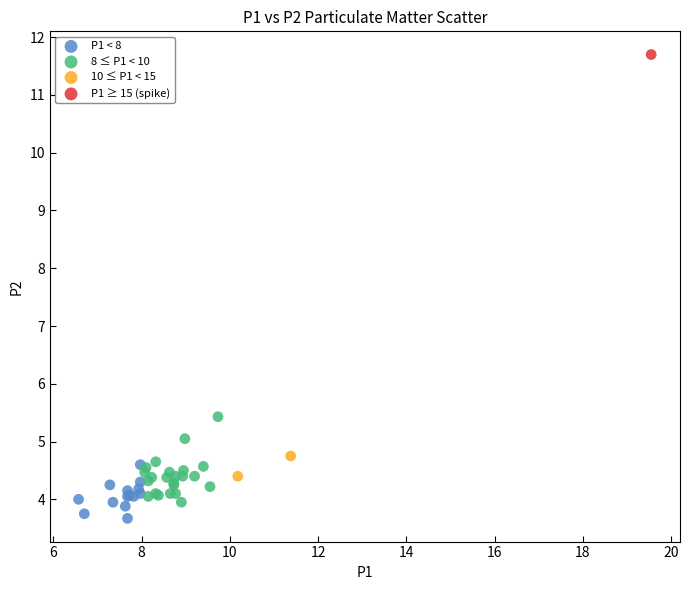

What are all the series names shown in the legend?

P1 < 8, 8 ≤ P1 < 10, 10 ≤ P1 < 15, P1 ≥ 15 (spike)